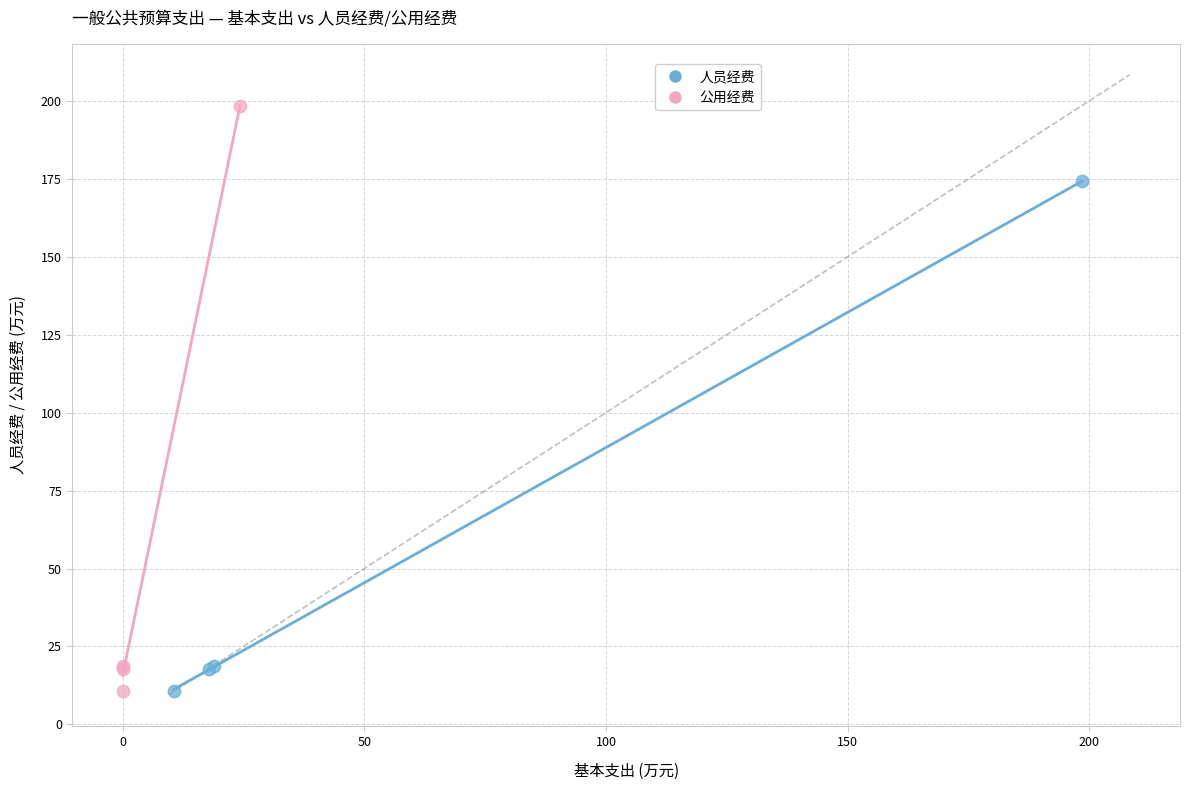

What are all the series names shown in the legend?

人员经费, 公用经费